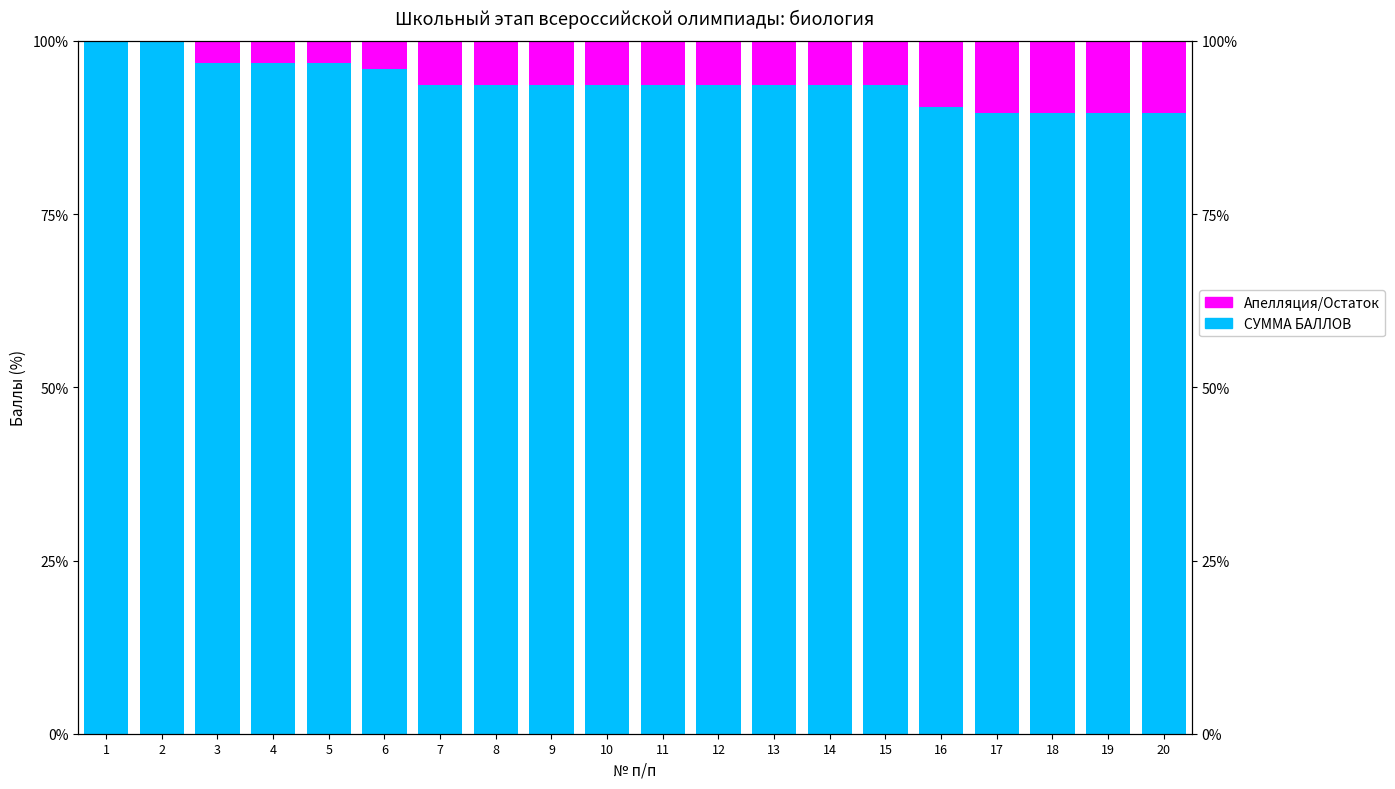

What is the sum of the Апелляция/Остаток values at 15 and 18?

16.8